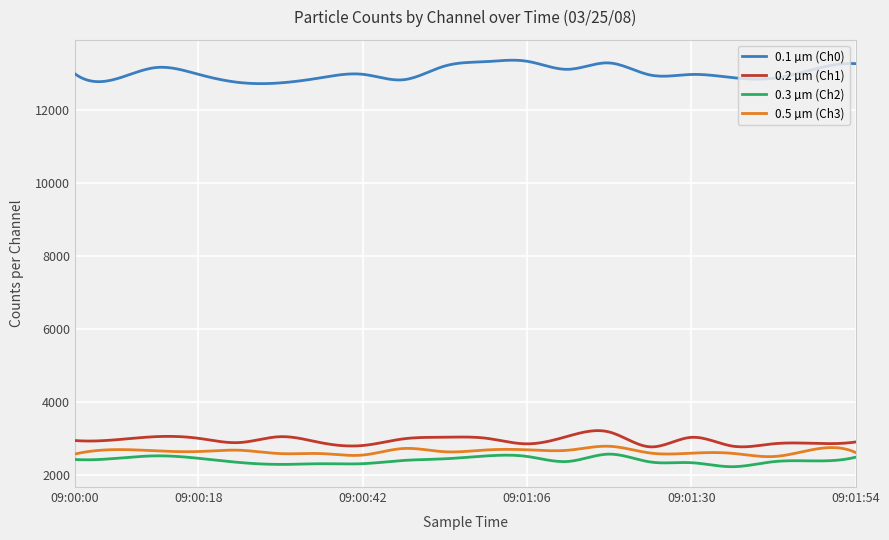

True or false: 0.1 µm (Ch0) and 0.2 µm (Ch1) intersect in this chart.

False